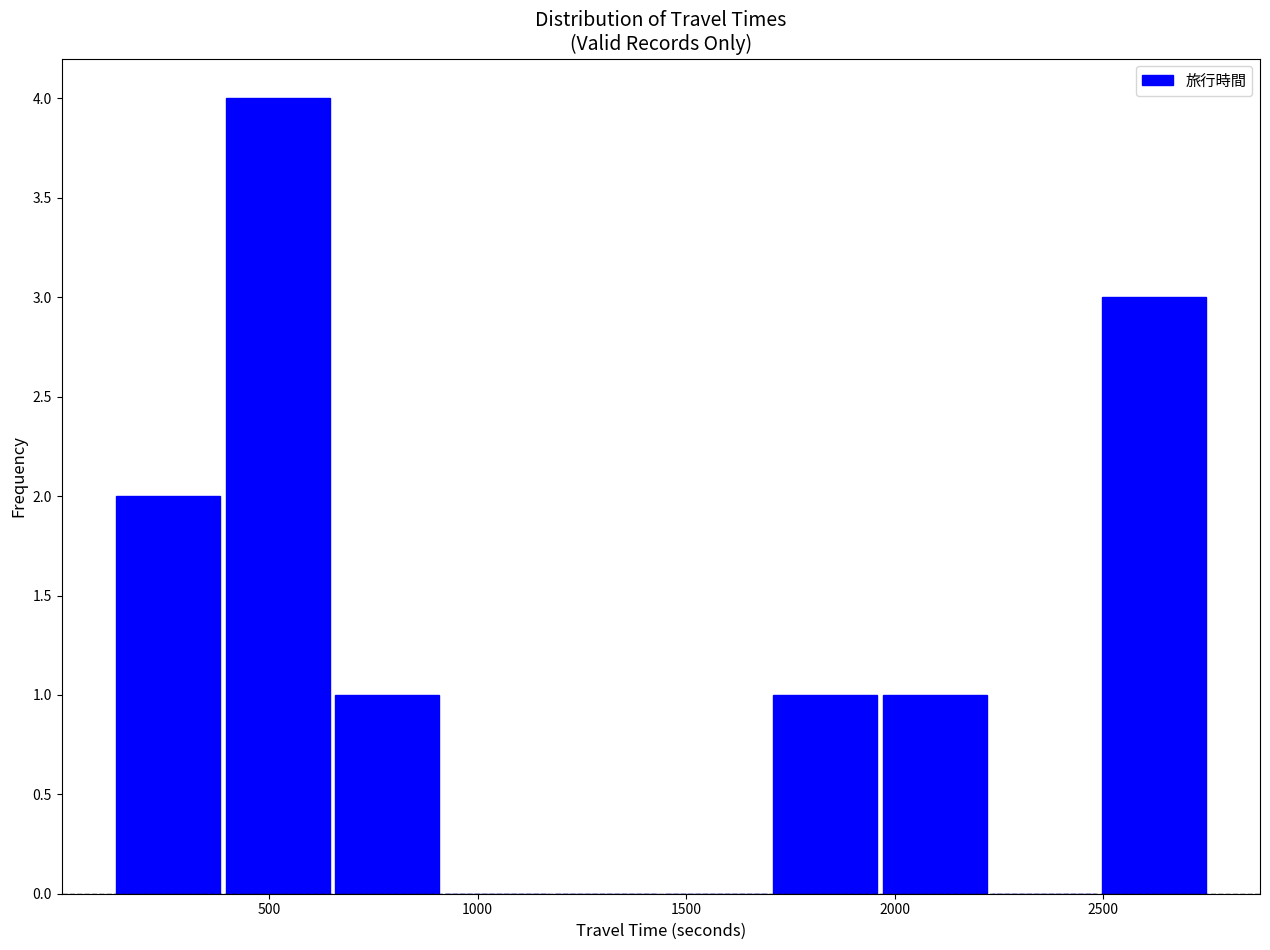

How tall is the bar that spans 2500 to 2750 on the x-axis? Neither the bar edges nor the heights are printed on the chart, so give them approximately, as read against the axes.

3